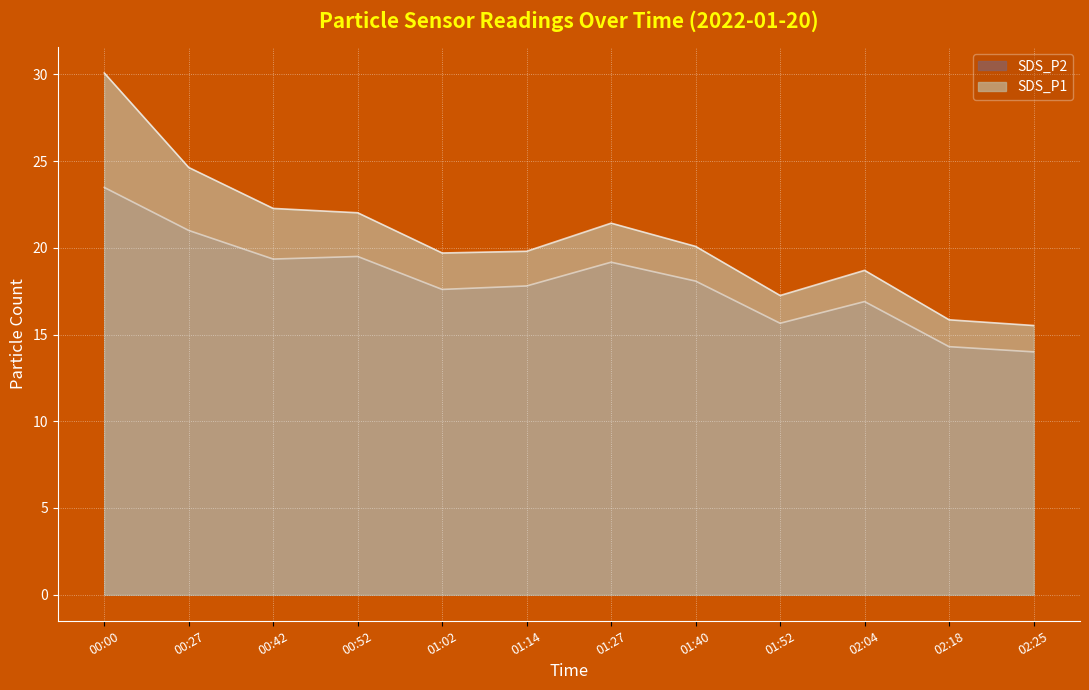

Which series has the widest spread of values?

SDS_P1